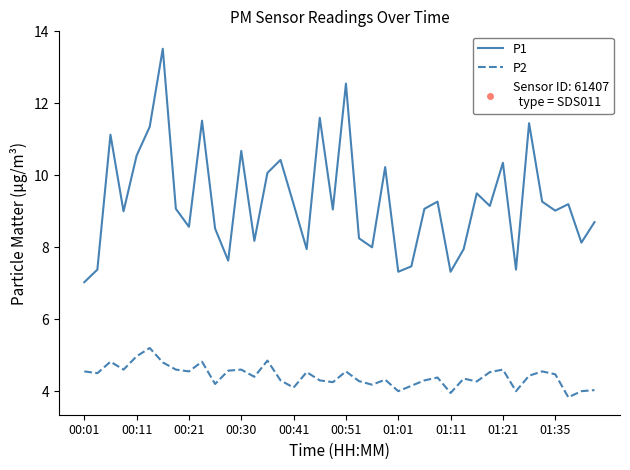

What is the difference between the maximum and minimum values in the P2 series?

1.4